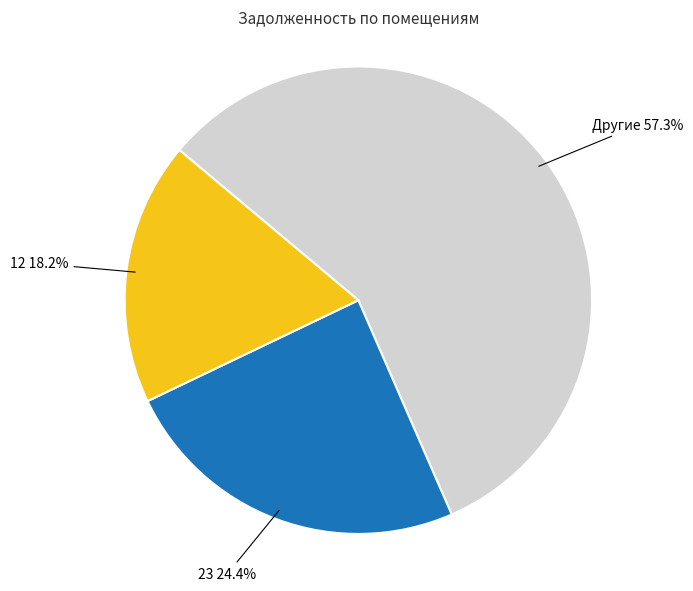

Count the number of slices in the pie.

3